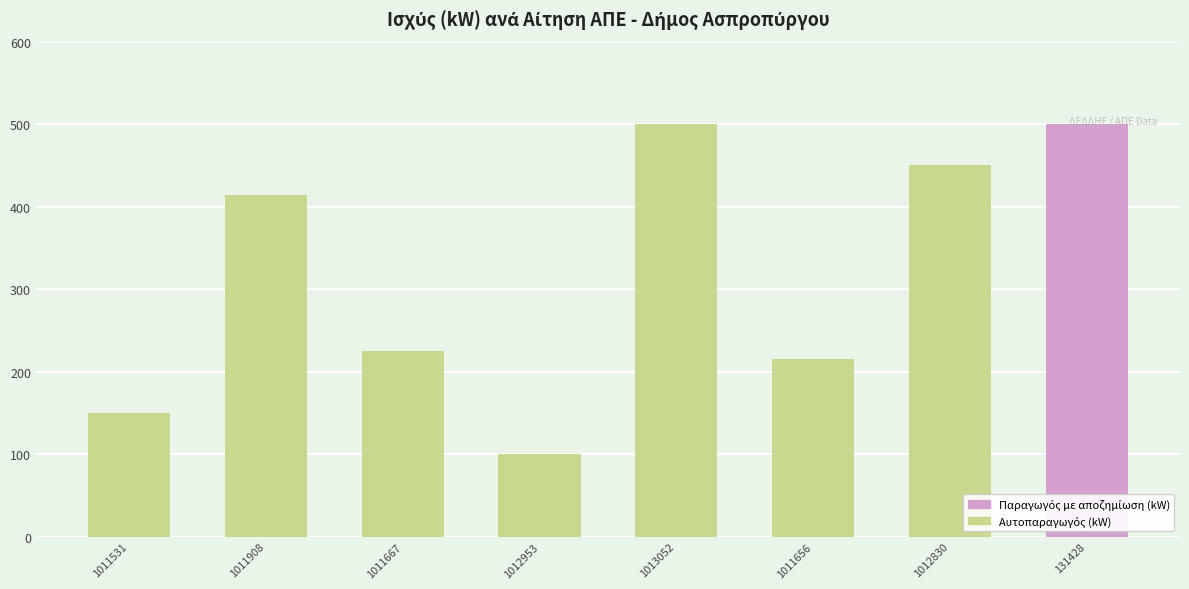

Does the chart contain any negative values?

No